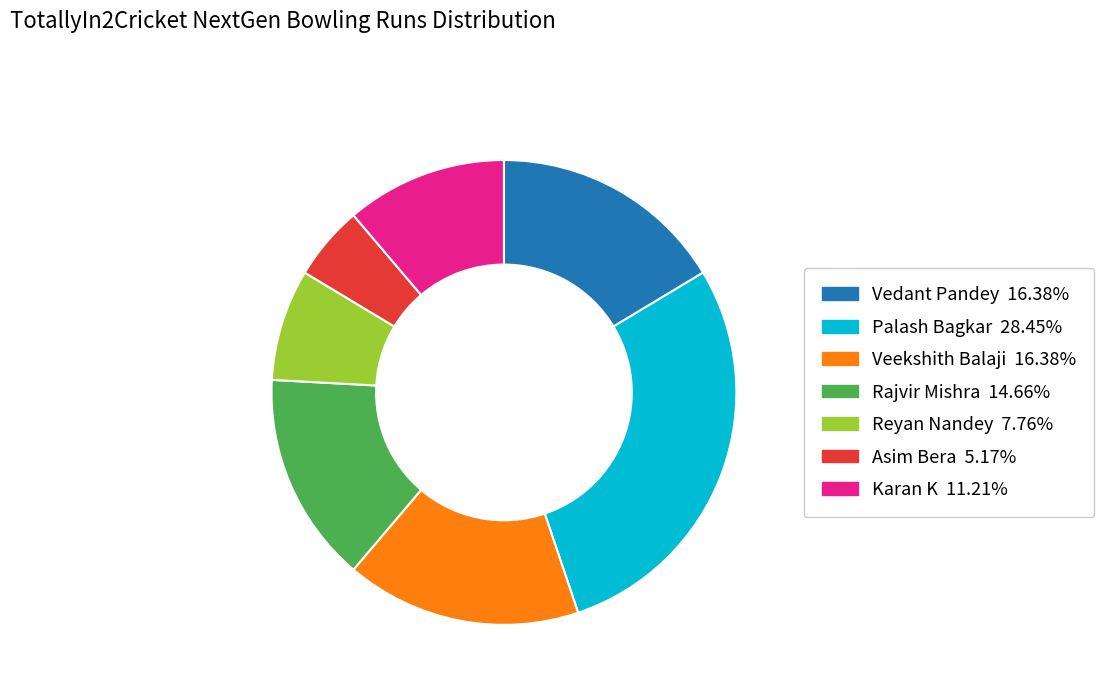

Which has a higher value, Veekshith Balaji or Palash Bagkar?

Palash Bagkar